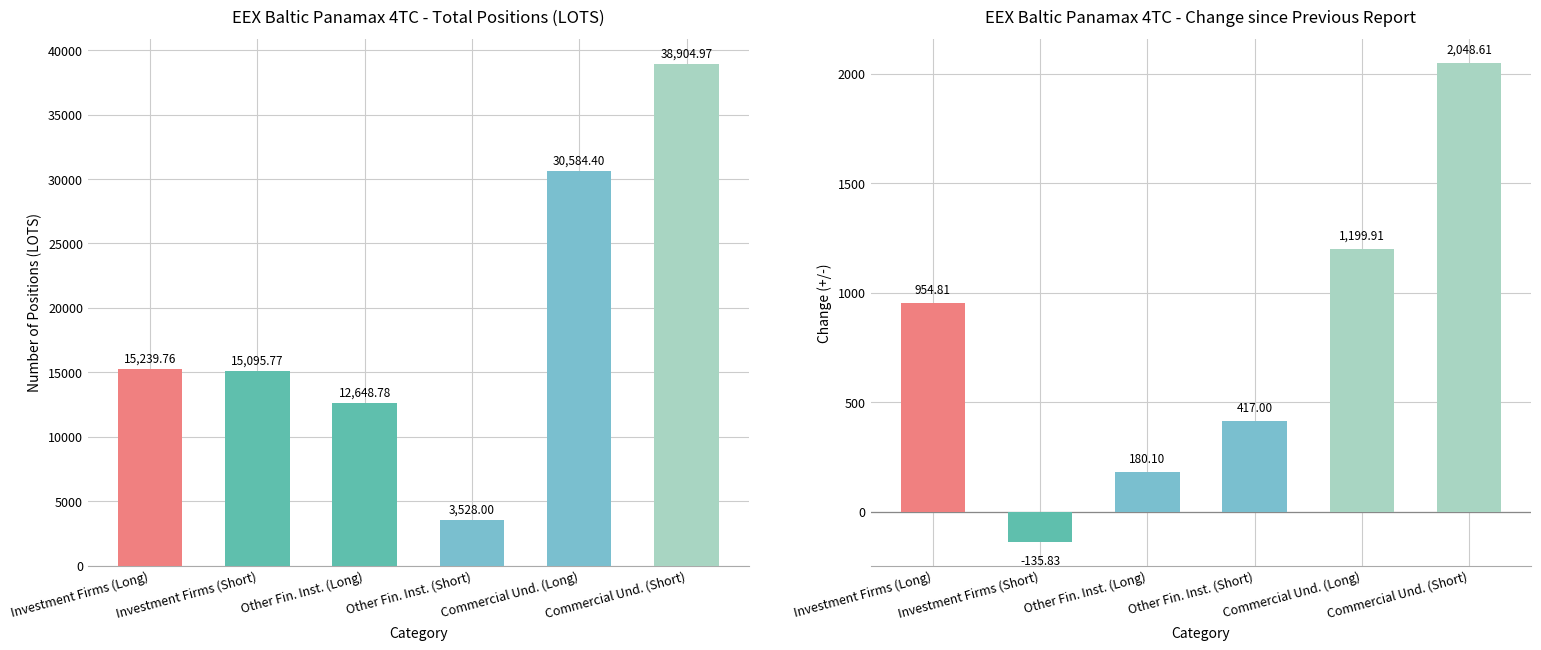

At how many categories does at least one series exceed 27706?

2